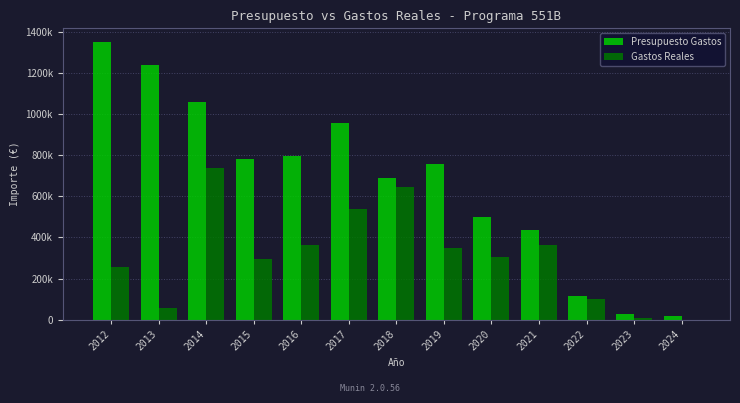

Are the bars horizontal?

No